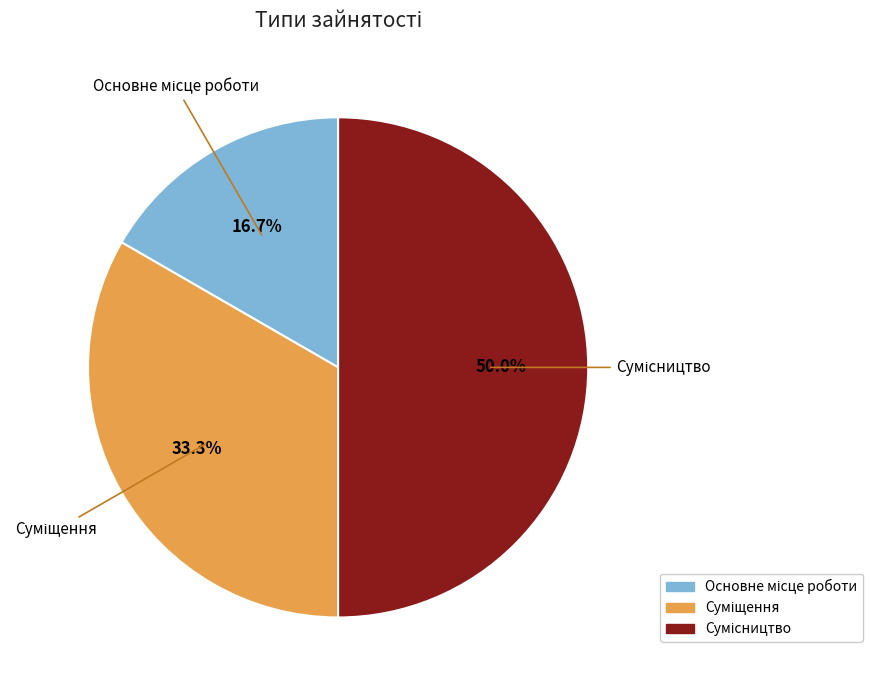

What percentage is NOT represented by Сумісництво?

50.0%